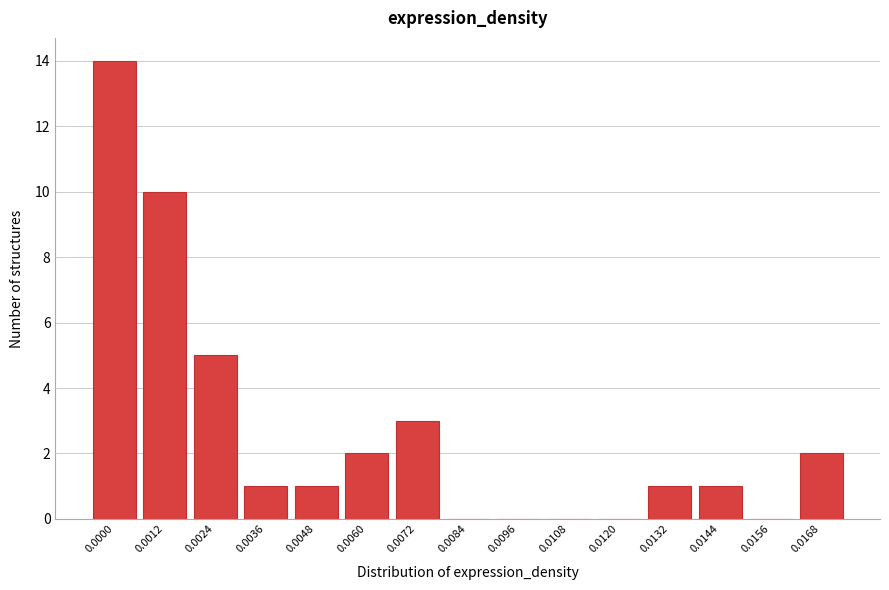

Reading right to left, list all the values displayed in this chart.

0.0168=2	0.0156=0	0.0144=1	0.0132=1	0.0120=0	0.0108=0	0.0096=0	0.0084=0	0.0072=3	0.0060=2	0.0048=1	0.0036=1	0.0024=5	0.0012=10	0.0000=14